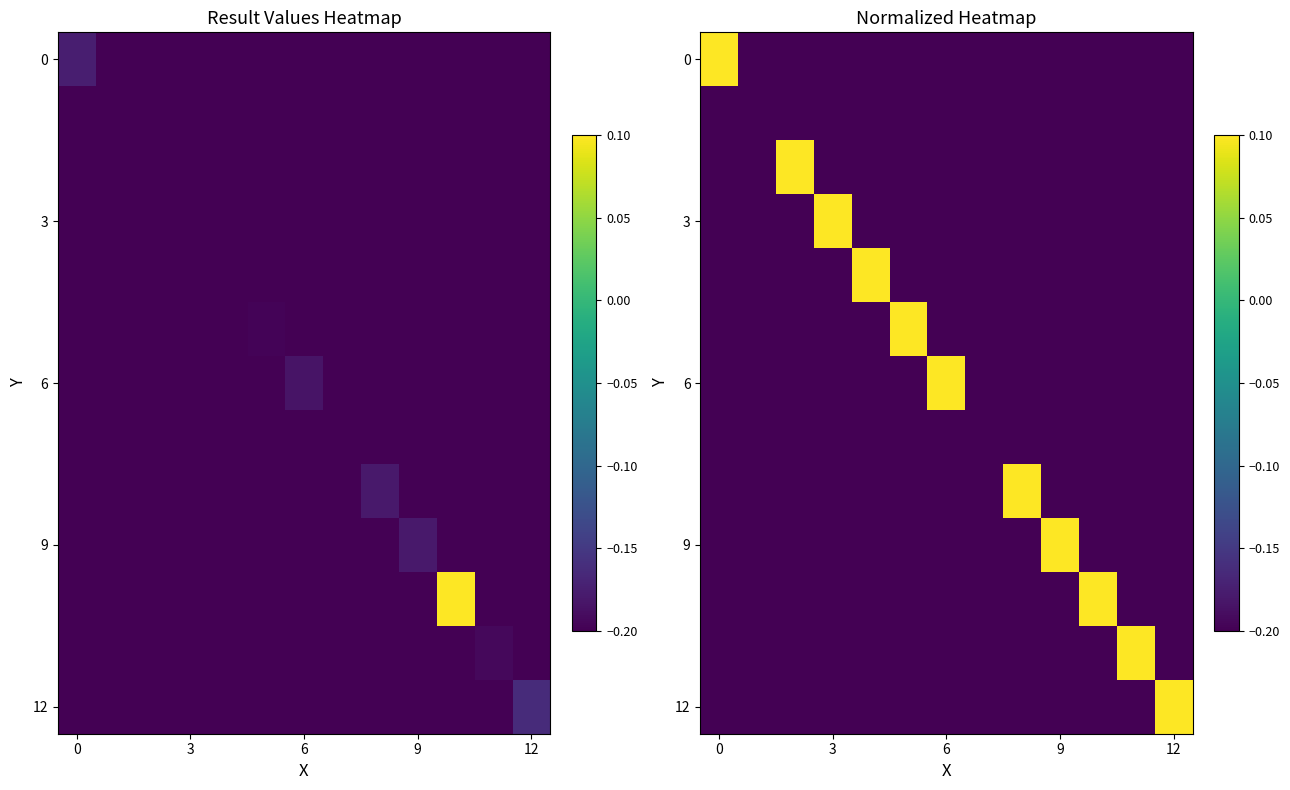

How many data points in 6 are above 0?

1